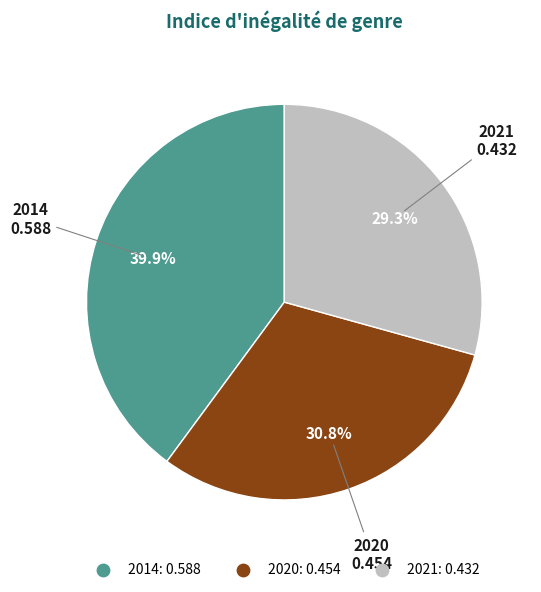

How many slices are in this pie chart?

3